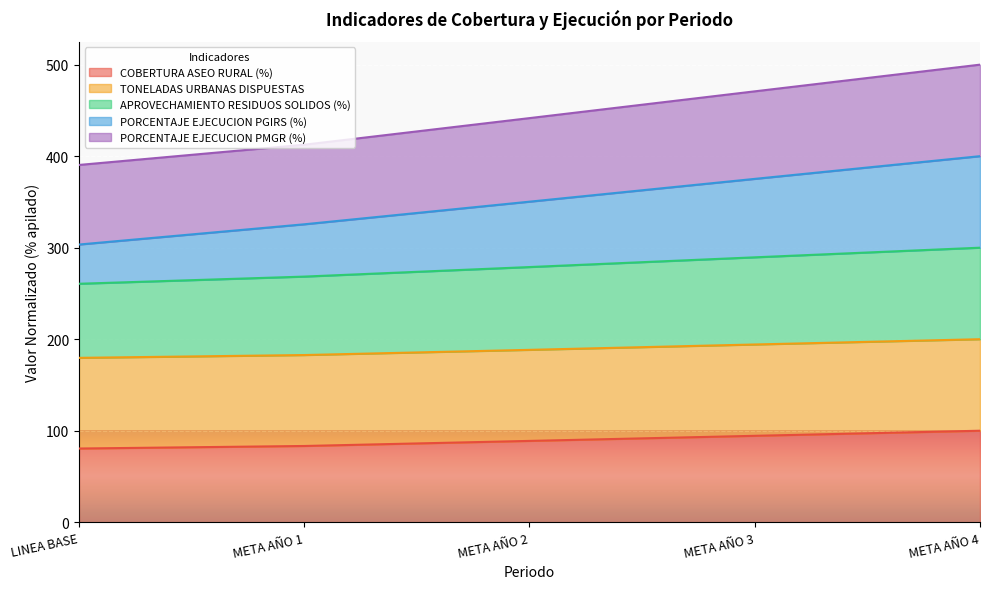

True or false: TONELADAS URBANAS DISPUESTAS and PORCENTAJE EJECUCION PMGR (%) cross at least once.

False